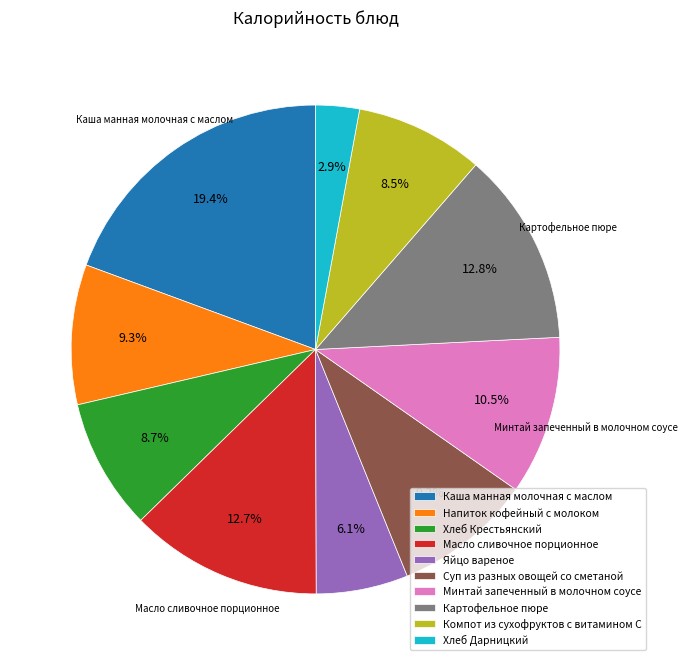

Do Хлеб Дарницкий and Суп из разных овощей со сметаной together represent more than half of the pie?

No